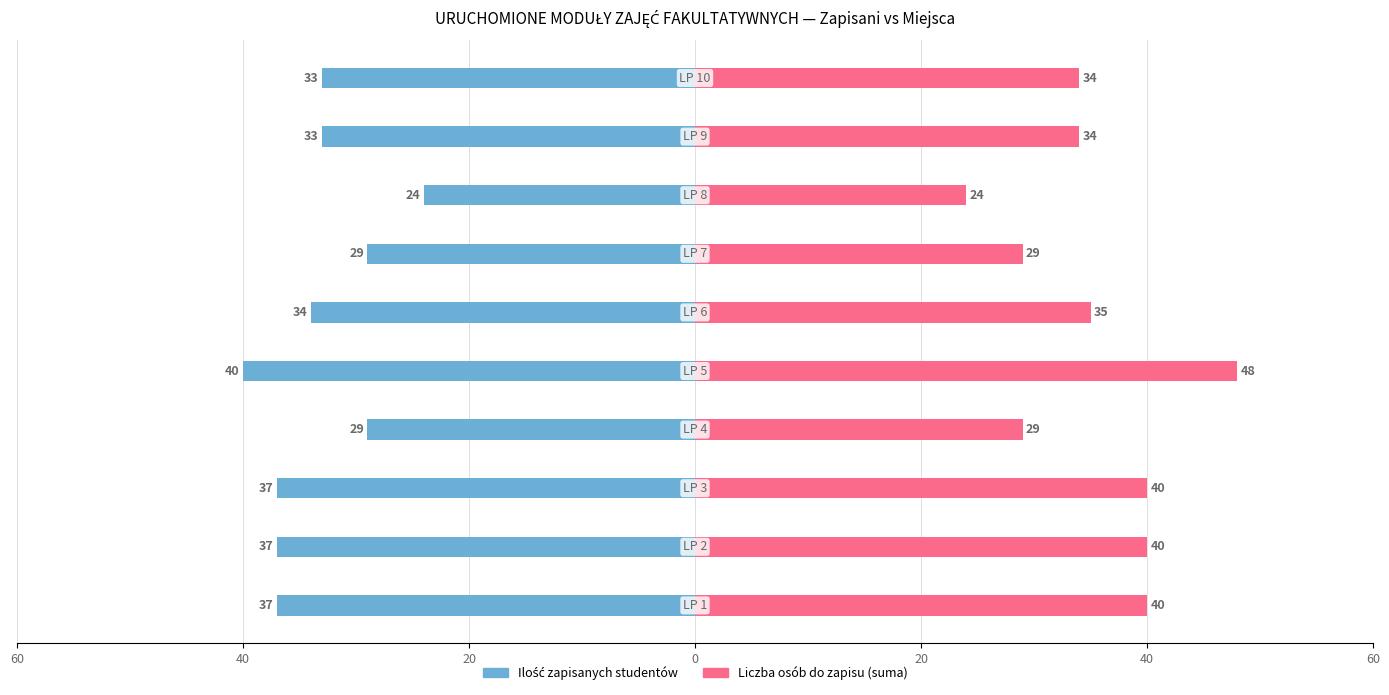

How many bars are there in each group?

2